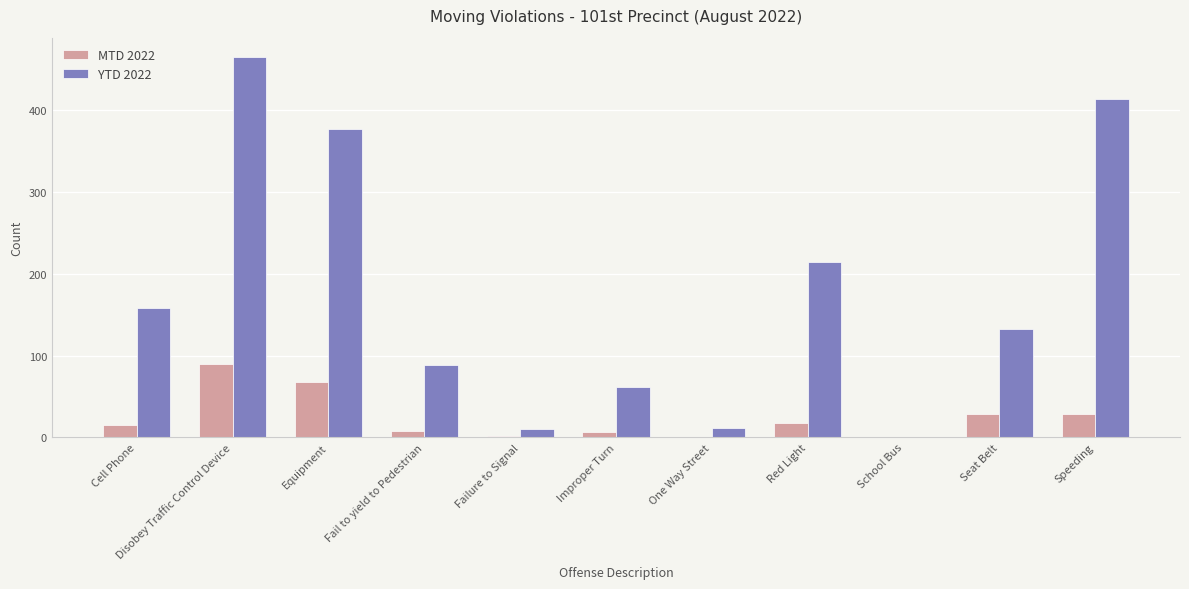

At which label does YTD 2022 reach its peak?

Disobey Traffic Control Device